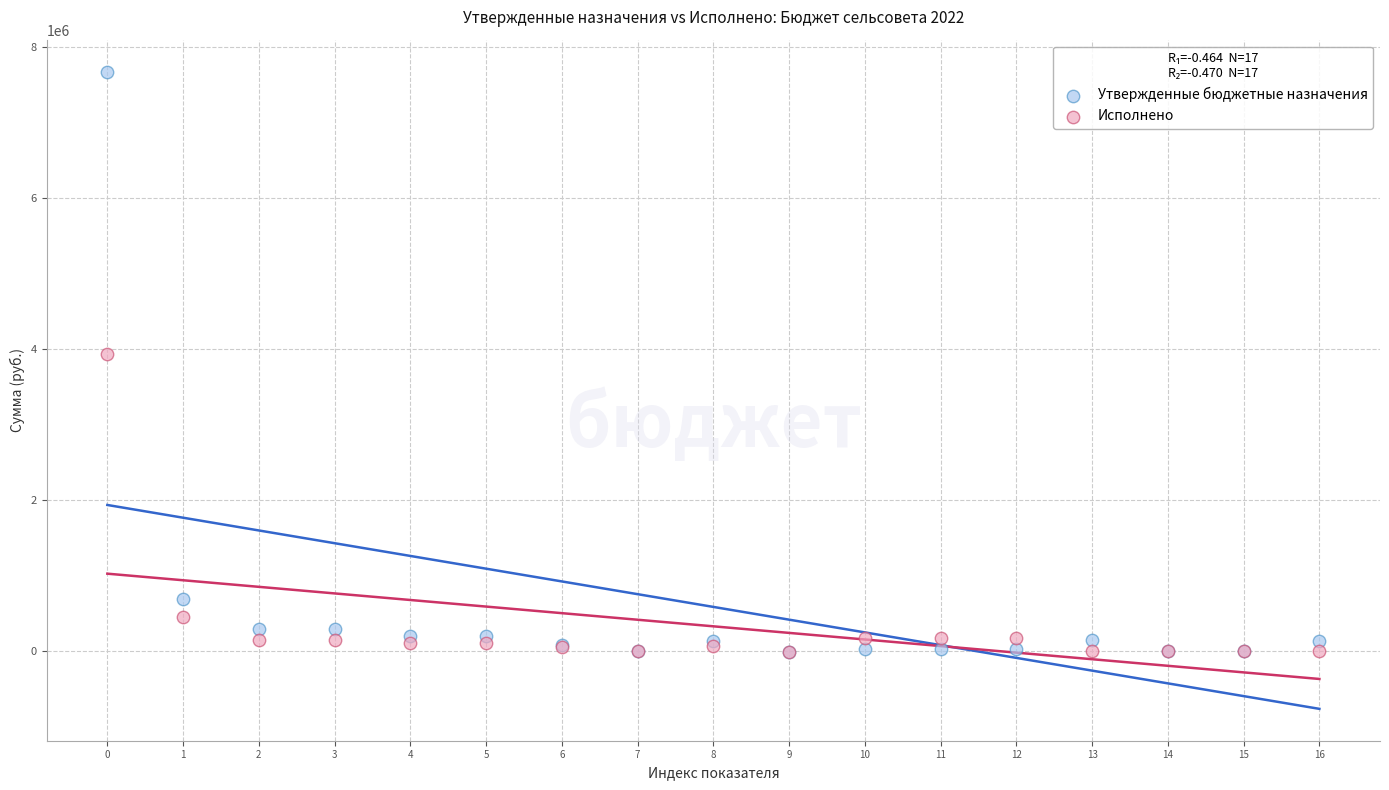

In the Утвержденные бюджетные назначения series, what Y value is closest to 3830213?

694300.0